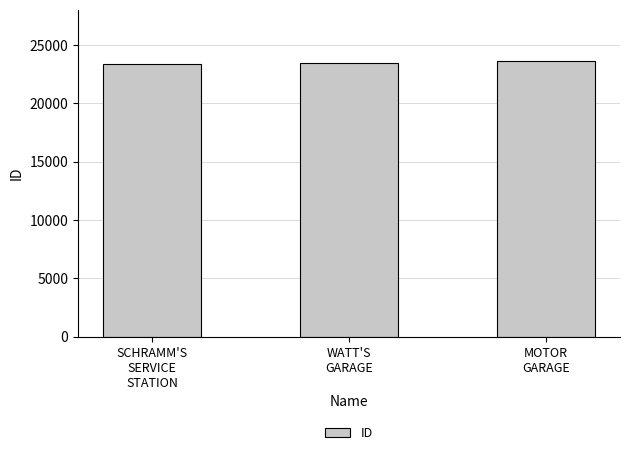

How many series are shown in this chart?

1